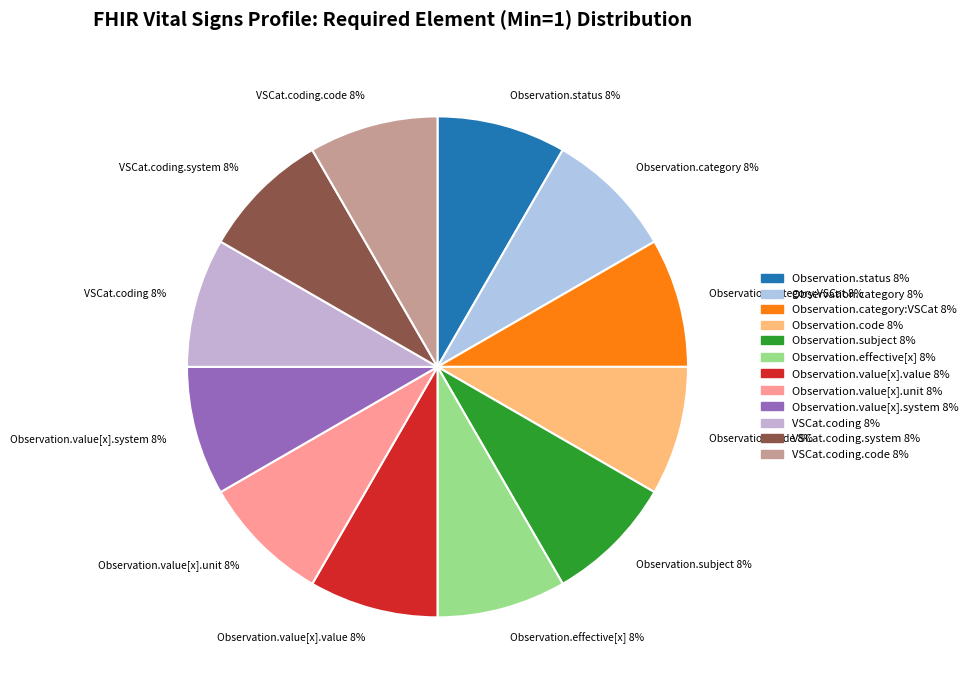

What percentage is the VSCat.coding.code 8% slice, to the nearest percent?

8%